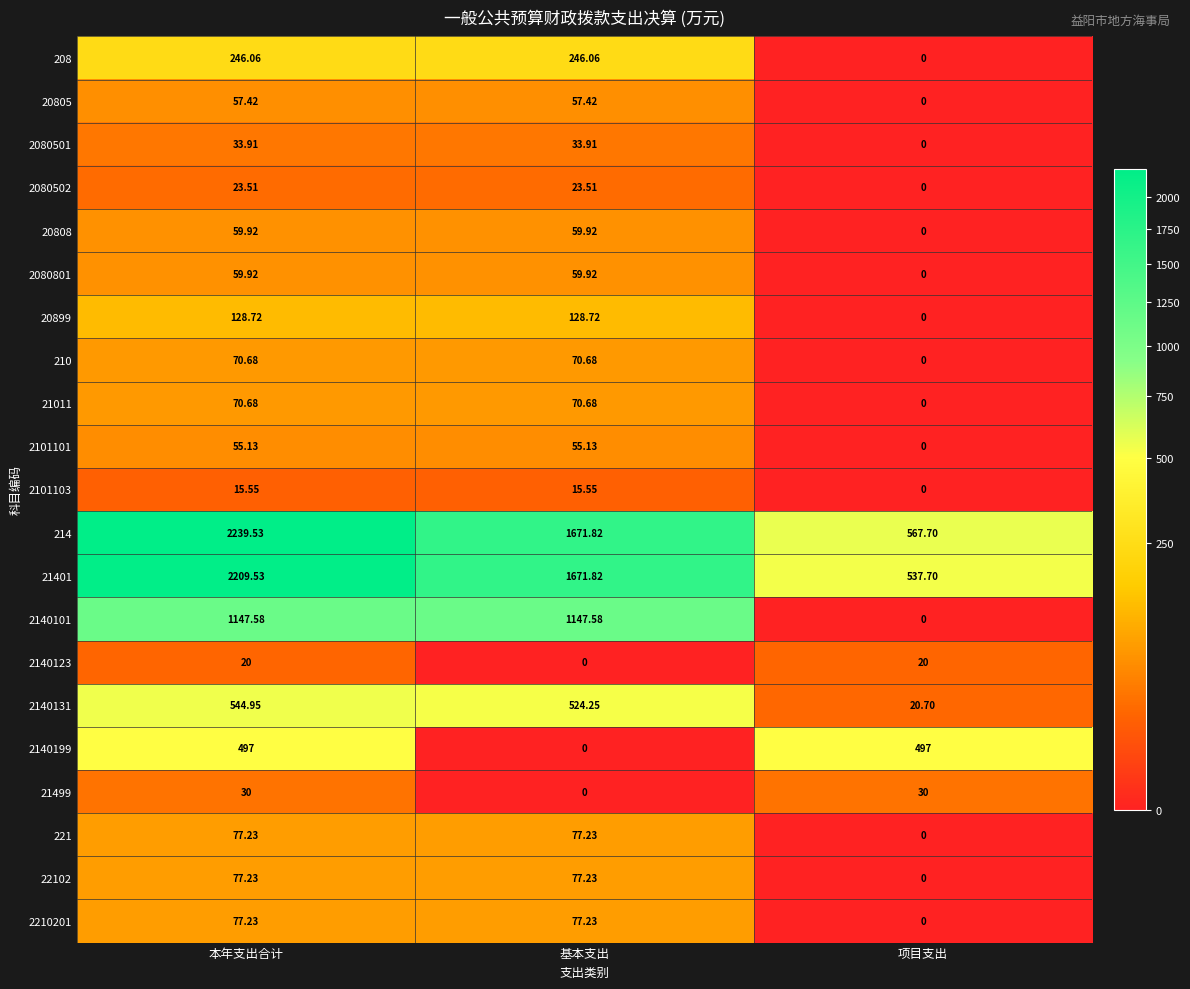

At which category is the sum across all series the highest?

本年支出合计